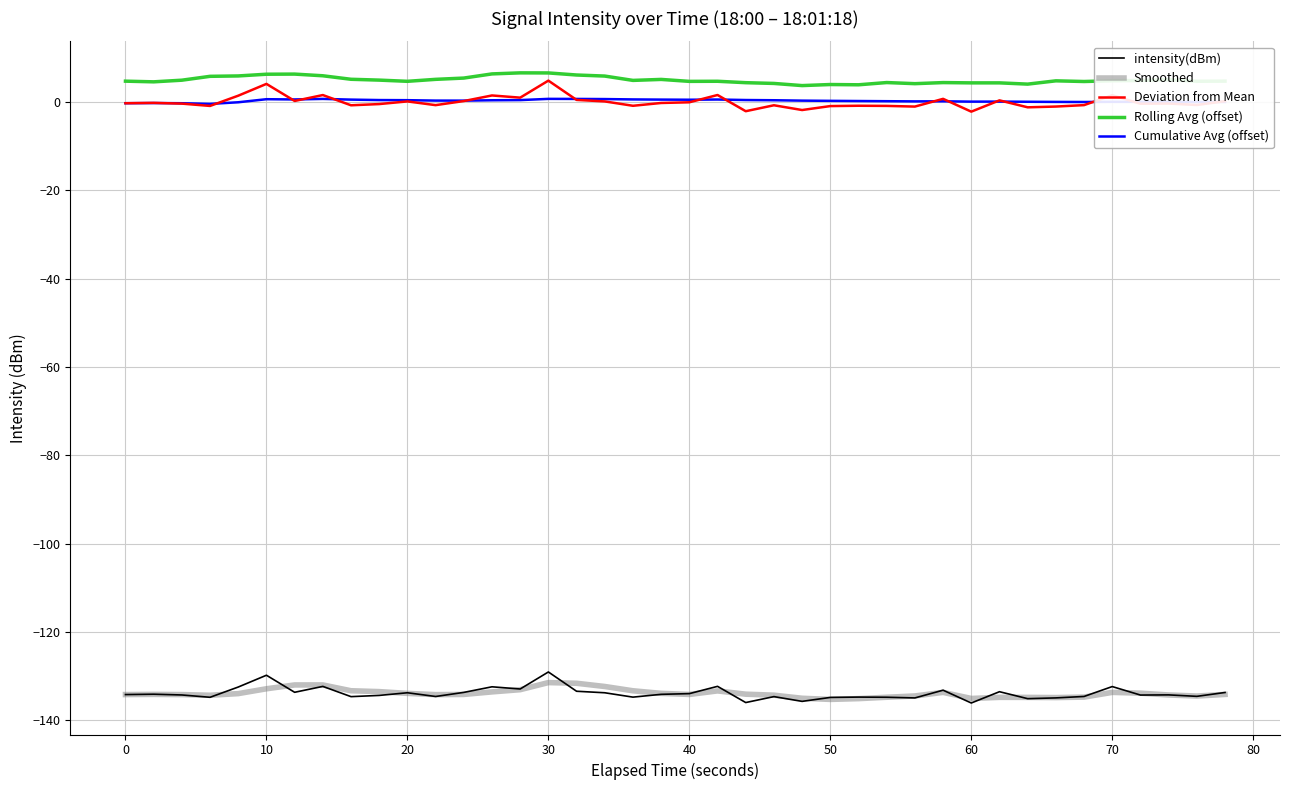

What is the lowest value of the intensity(dBm) series?

-136.1